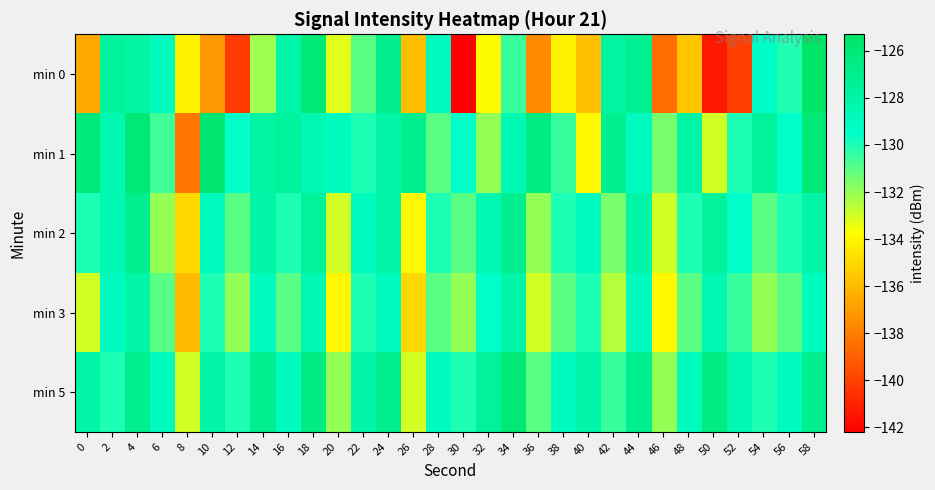

At which category is the sum across all series the highest?

58